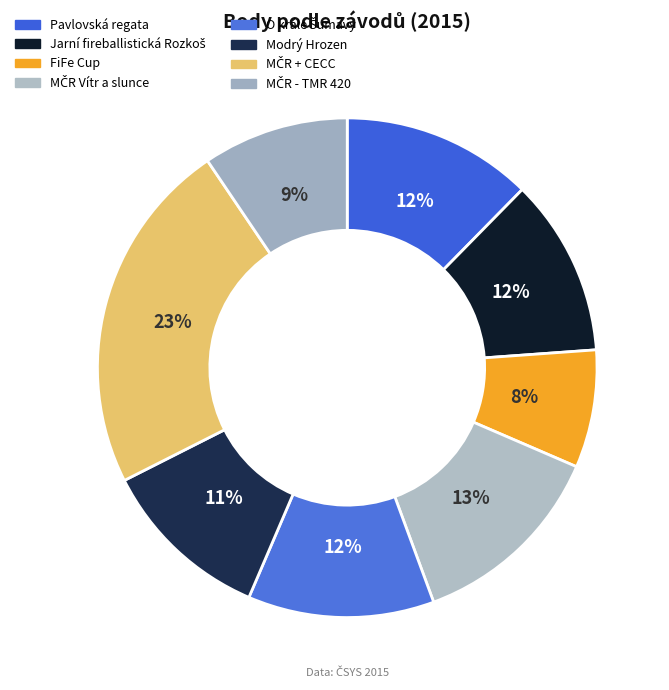

Which category has the biggest portion of the pie?

MČR + CECC